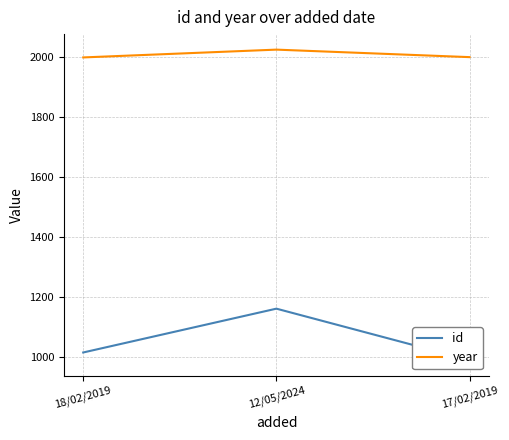

Which series has the widest spread of values?

id